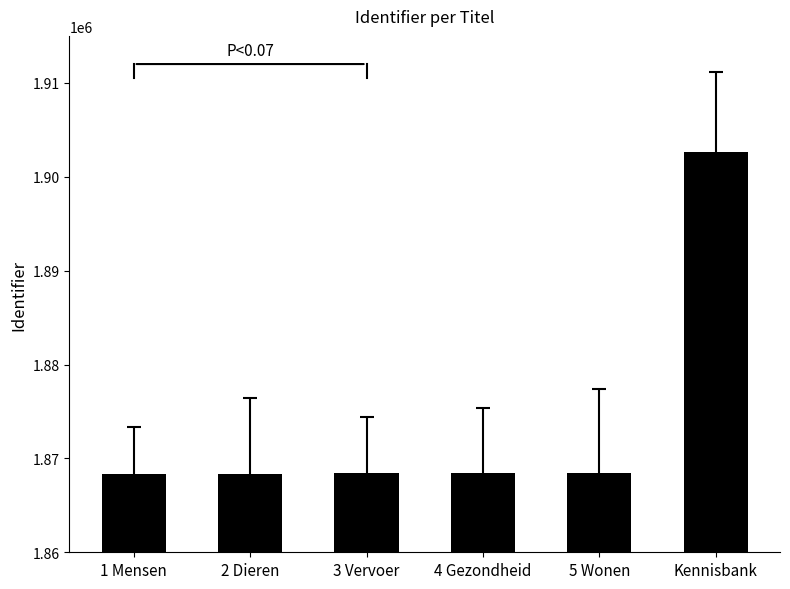

The chart shows a value of 1868395 at 4 Gezondheid. True or false?

True